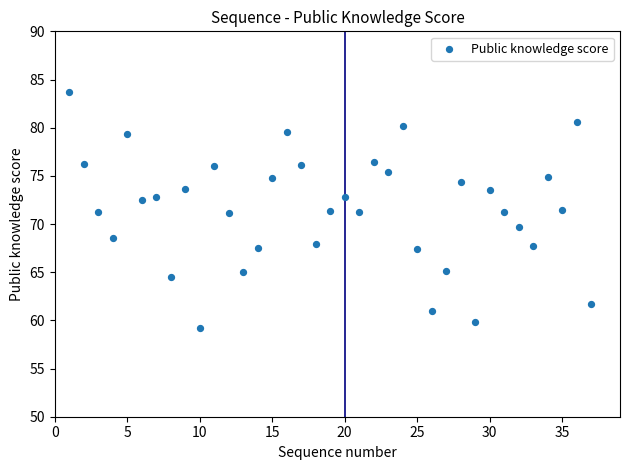

What is the range of Y values (max minus min)?

24.5